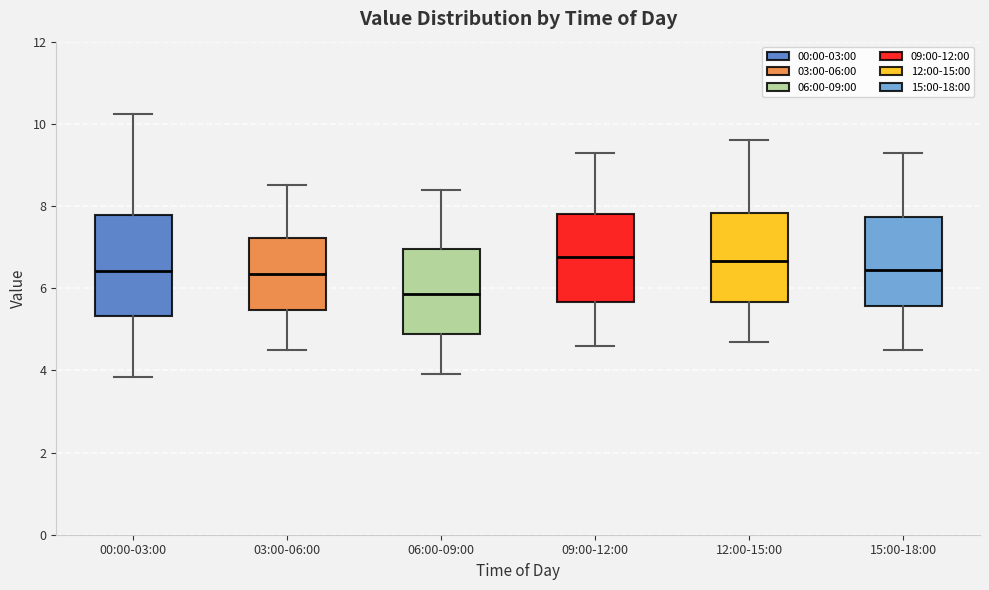

Reading left to right, read every box against the y-axis: the position of its median line, the range the box covers, and the ends of its whiskers. The values are not printed on the chart, so give them approximately, as read against the axis.

00:00-03:00: median 6.4, box 5.4 to 7.8, whiskers 3.8 to 10.2
03:00-06:00: median 6.4, box 5.4 to 7.2, whiskers 4.6 to 8.6
06:00-09:00: median 5.8, box 4.8 to 7.0, whiskers 4.0 to 8.4
09:00-12:00: median 6.8, box 5.6 to 7.8, whiskers 4.6 to 9.4
12:00-15:00: median 6.6, box 5.6 to 7.8, whiskers 4.8 to 9.6
15:00-18:00: median 6.4, box 5.6 to 7.8, whiskers 4.6 to 9.4